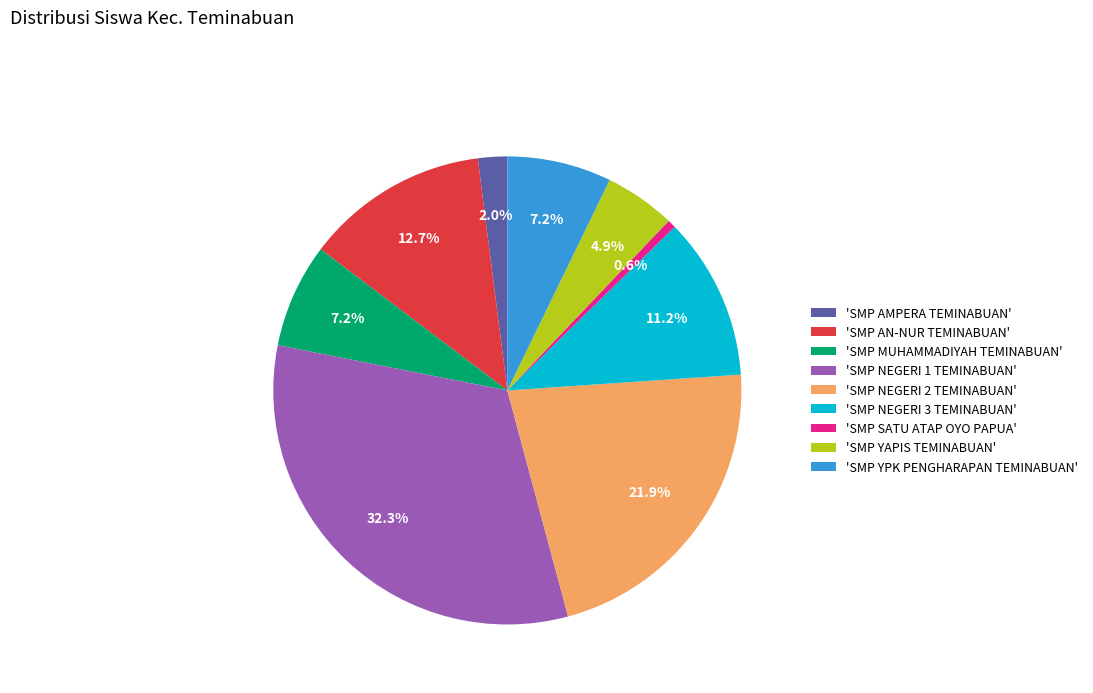

How many segments does this pie chart have?

9